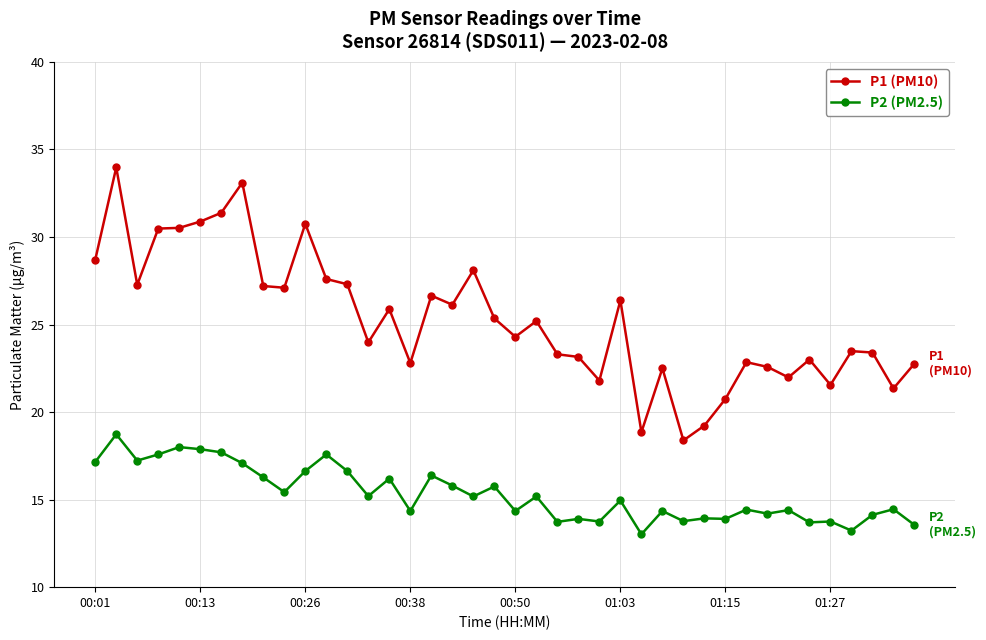

What is the average value of the P1 (PM10) series?

25.3